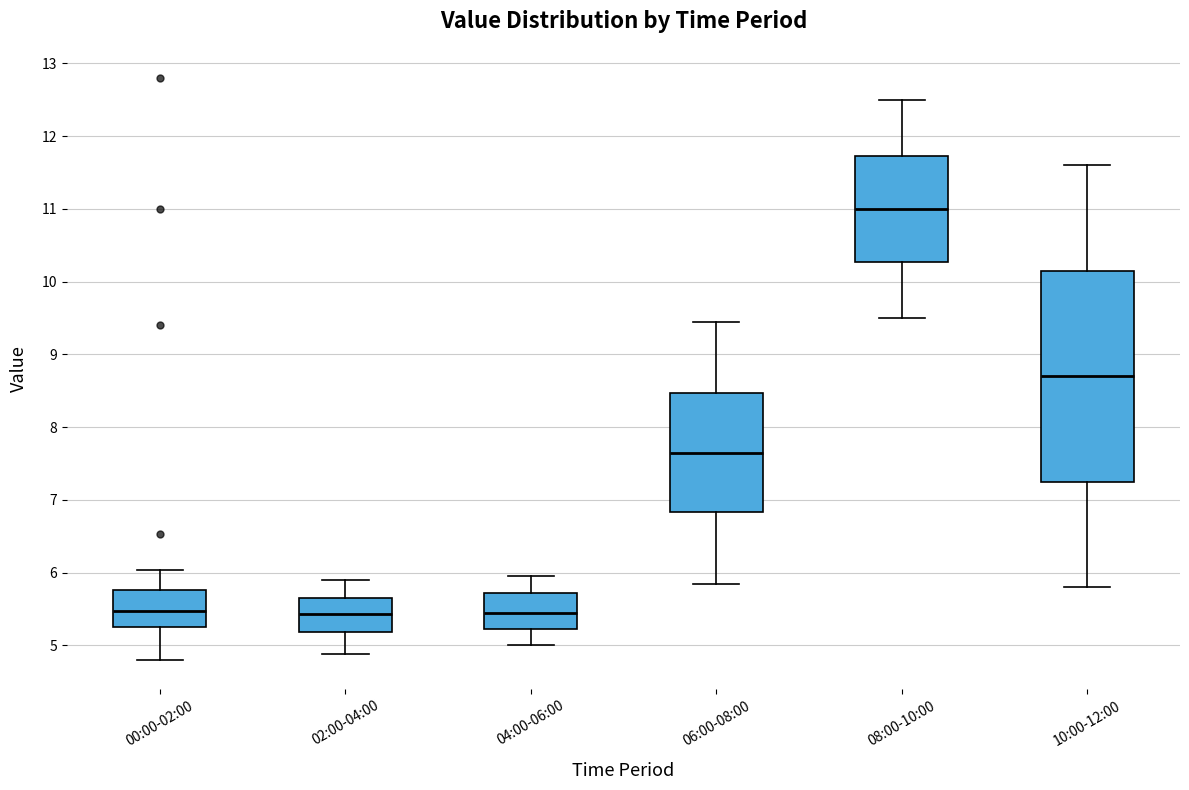

Reading left to right, read every box against the y-axis: the position of its median line, the range the box covers, and the ends of its whiskers. The values are not printed on the chart, so give them approximately, as read against the axis.

00:00-02:00: median 5.5, box 5.3 to 5.8, whiskers 4.8 to 6.0
02:00-04:00: median 5.4, box 5.2 to 5.7, whiskers 4.9 to 5.9
04:00-06:00: median 5.4, box 5.2 to 5.7, whiskers 5.0 to 6.0
06:00-08:00: median 7.7, box 6.8 to 8.5, whiskers 5.9 to 9.5
08:00-10:00: median 11.0, box 10.3 to 11.7, whiskers 9.5 to 12.5
10:00-12:00: median 8.7, box 7.3 to 10.2, whiskers 5.8 to 11.6